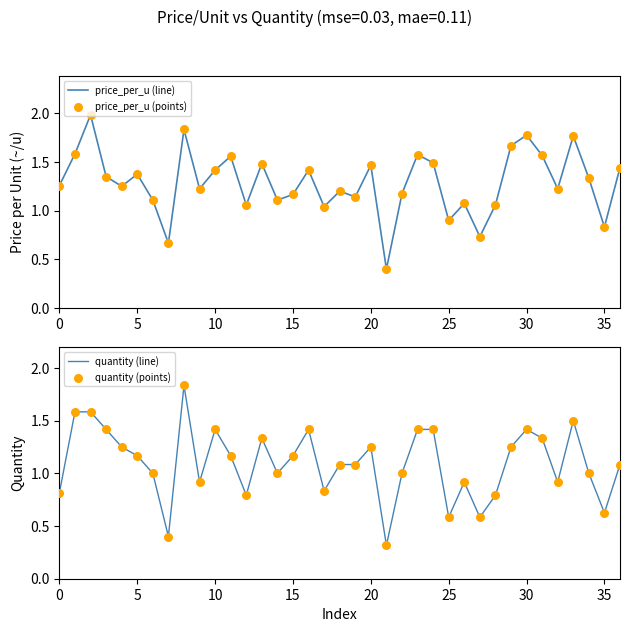

Which series has the largest total across all categories?

price_per_u (line)